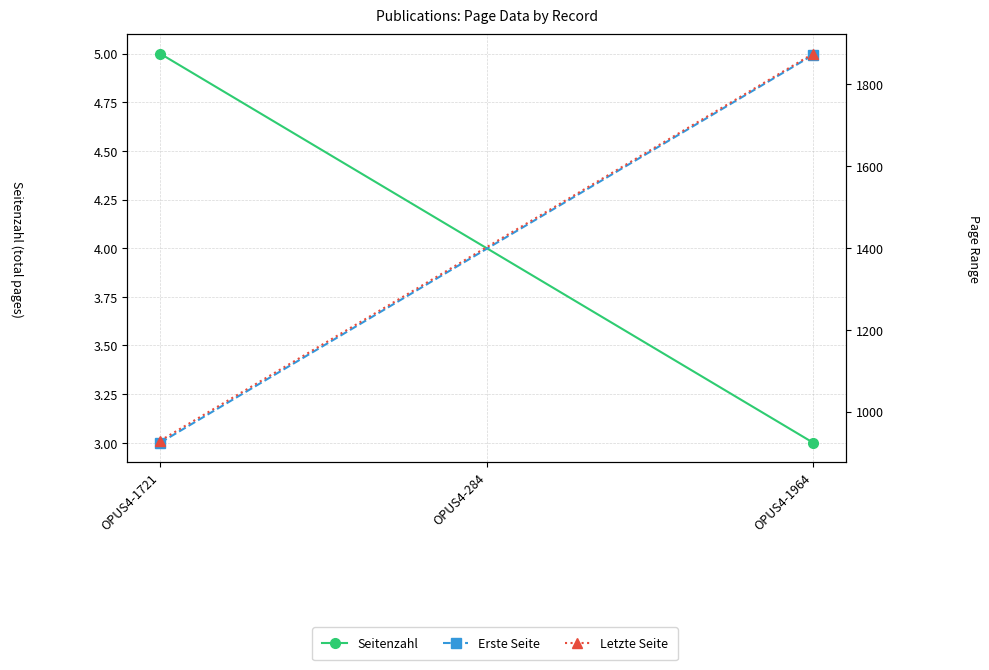

Reading left to right, list all the values displayed in this chart.

Seitenzahl: 5	3
Erste Seite: 924	1872
Letzte Seite: 929	1875